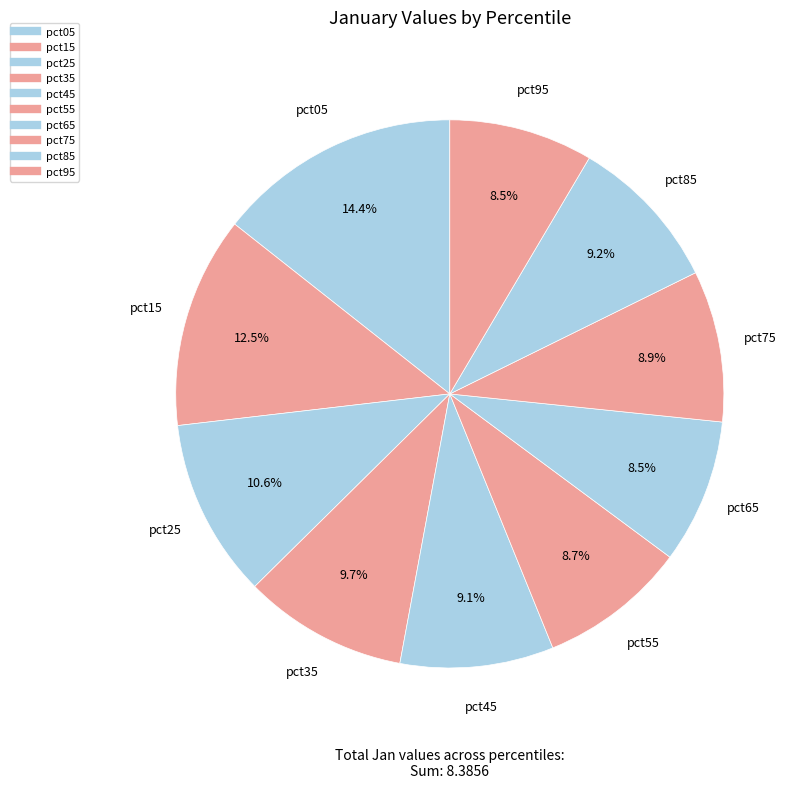

How many slices are in this pie chart?

10